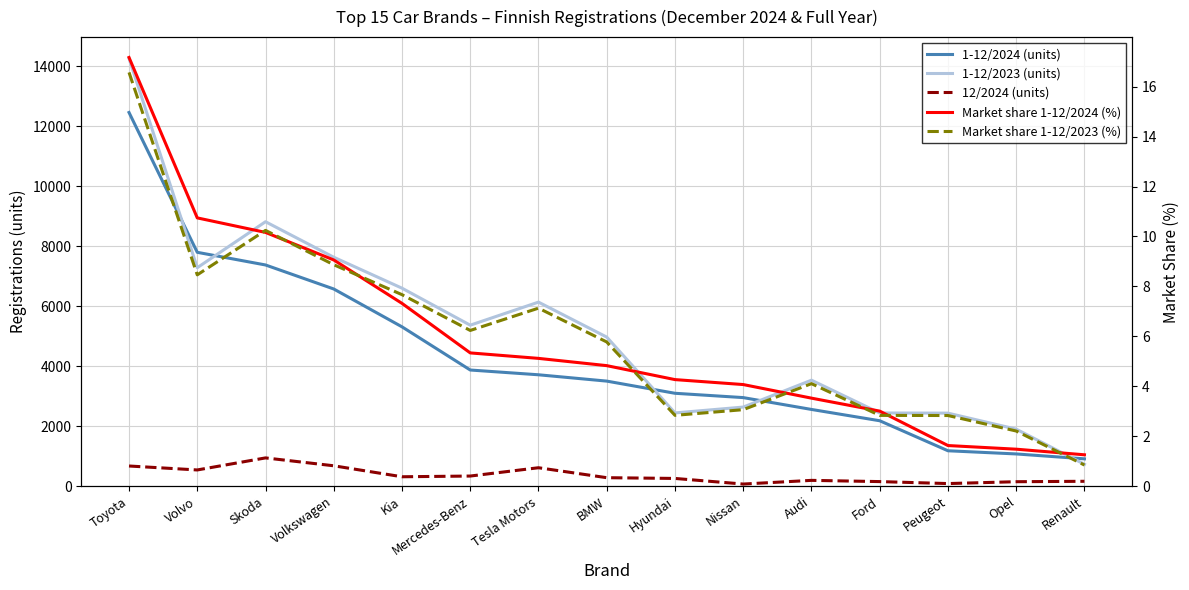

Reading right to left, transcribe all the data shown in this chart.

1-12/2024 (units): 914.0	1077.0	1183.0	2184.0	2561.0	2956.0	3100.0	3506.0	3717.0	3876.0	5316.0	6578.0	7379.0	7801.0	12464.0
1-12/2023 (units): 731.0	1904.0	2438.0	2443.0	3537.0	2640.0	2445.0	4974.0	6140.0	5371.0	6605.0	7637.0	8821.0	7288.0	14268.0
12/2024 (units): 165.0	151.0	89.0	155.0	196.0	73.0	260.0	285.0	617.0	340.0	316.0	682.0	945.0	543.0	675.0
Market share 1-12/2024 (%): 1.3	1.5	1.6	3.0	3.5	4.1	4.3	4.8	5.1	5.3	7.3	9.1	10.2	10.7	17.2
Market share 1-12/2023 (%): 0.8	2.2	2.8	2.8	4.1	3.1	2.8	5.8	7.1	6.2	7.7	8.9	10.2	8.5	16.6